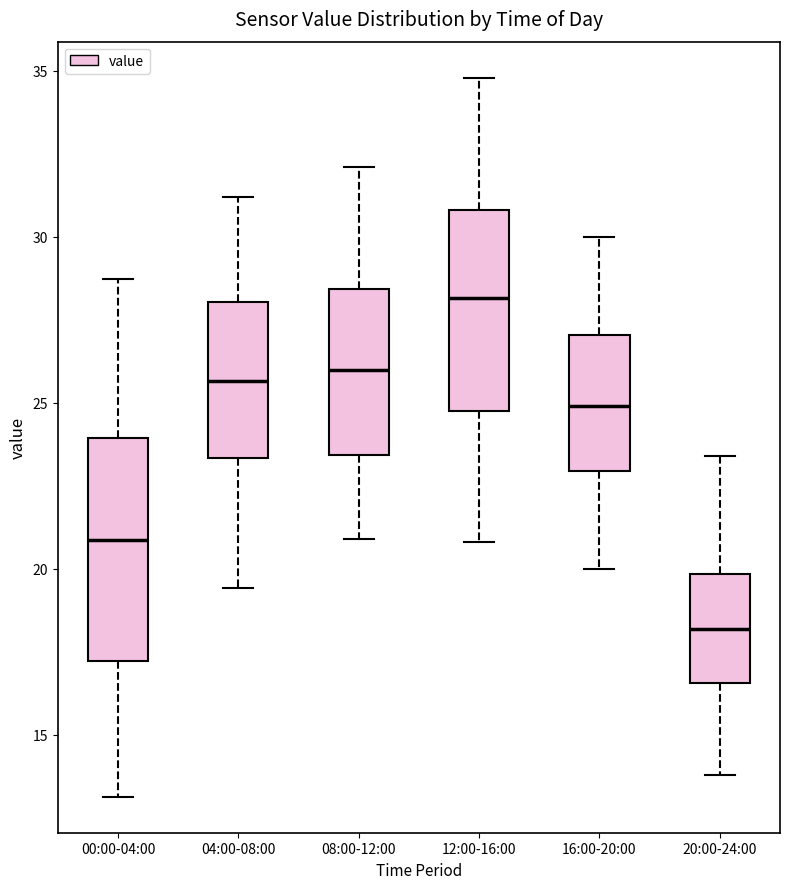

Which box has the lowest median line?

20:00-24:00